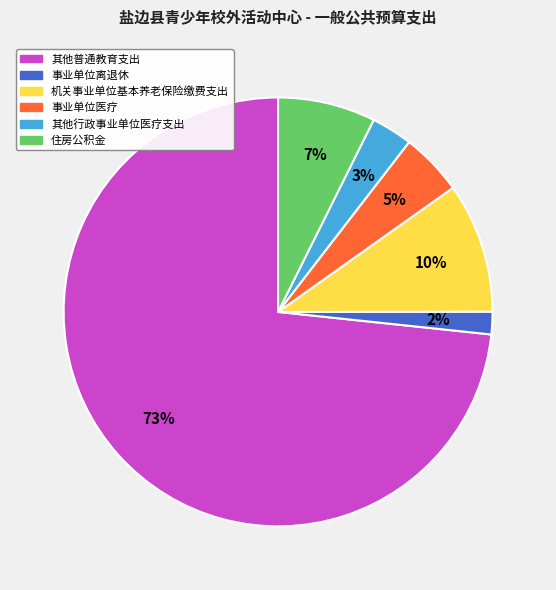

Which slice is the largest?

其他普通教育支出